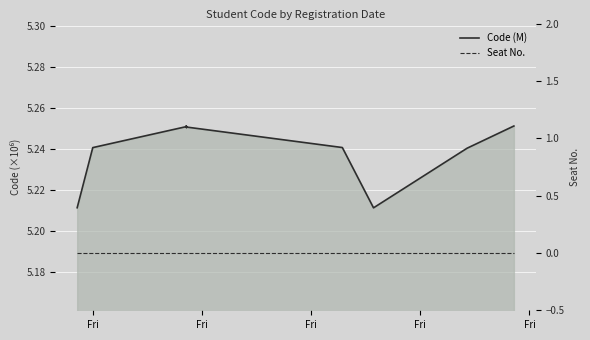

Does the chart display data point markers on the line(s)?

No